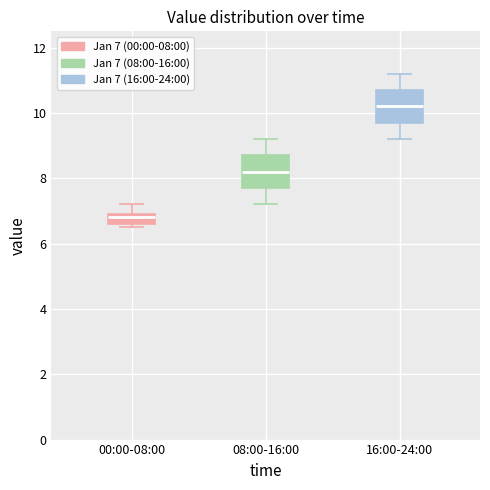

Where does the upper whisker of the box for 08:00-16:00 end on the y-axis? The values are not printed on the chart, so give them approximately, as read against the axis.

9.2